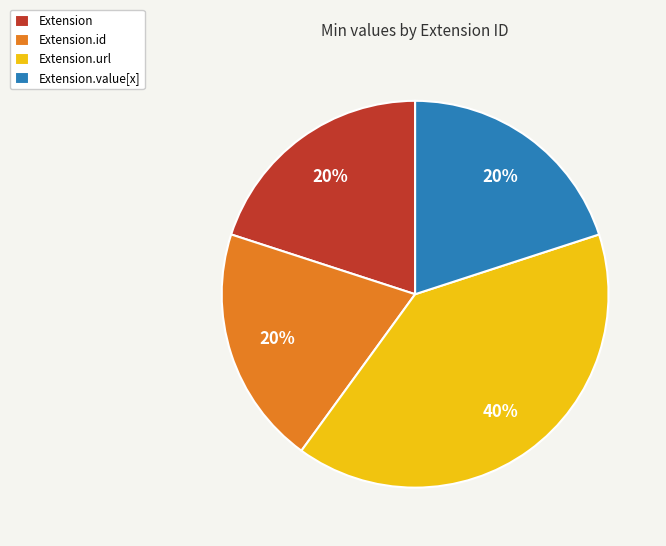

Between Extension.value[x] and Extension.url, which is larger?

Extension.url